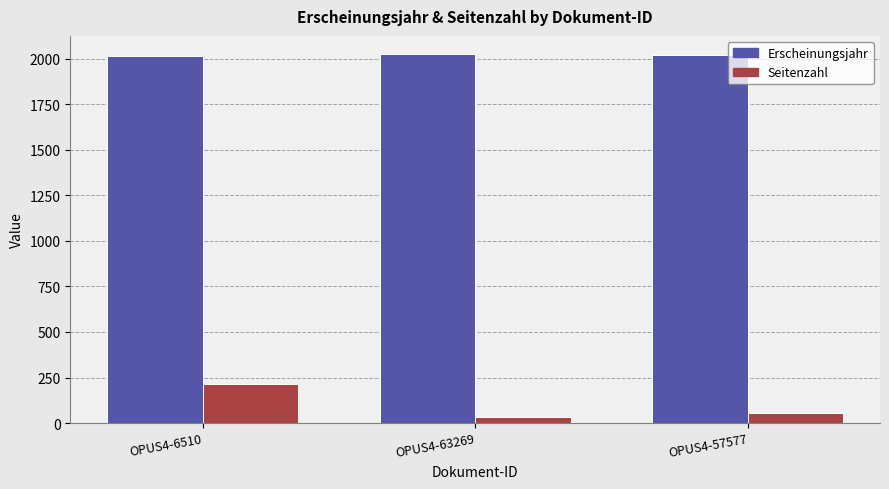

Does the chart contain any negative values?

No